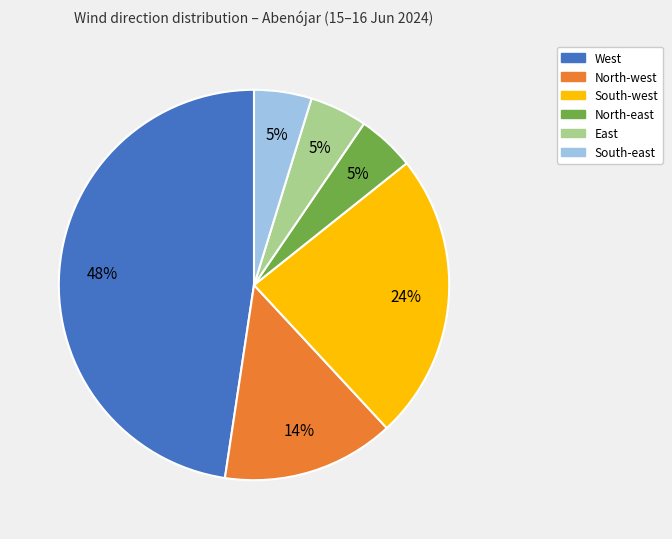

Combined, do South-east and East account for over 50%?

No